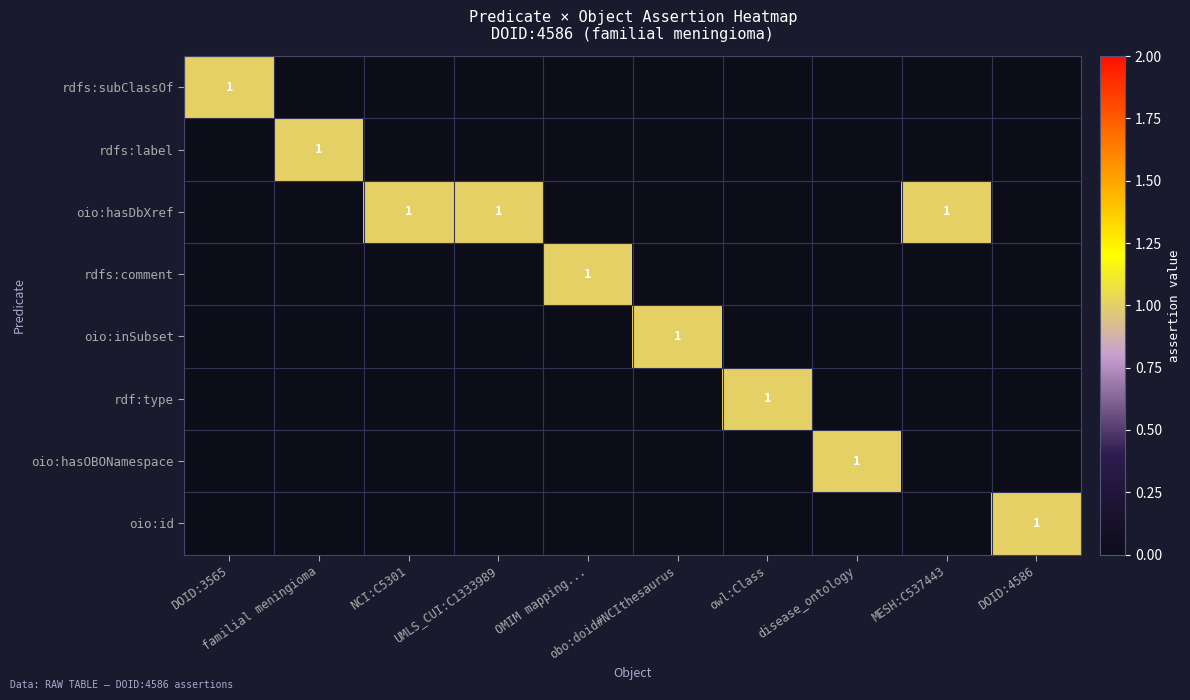

Between OMIM mapping... and disease_ontology, which is larger?

OMIM mapping...